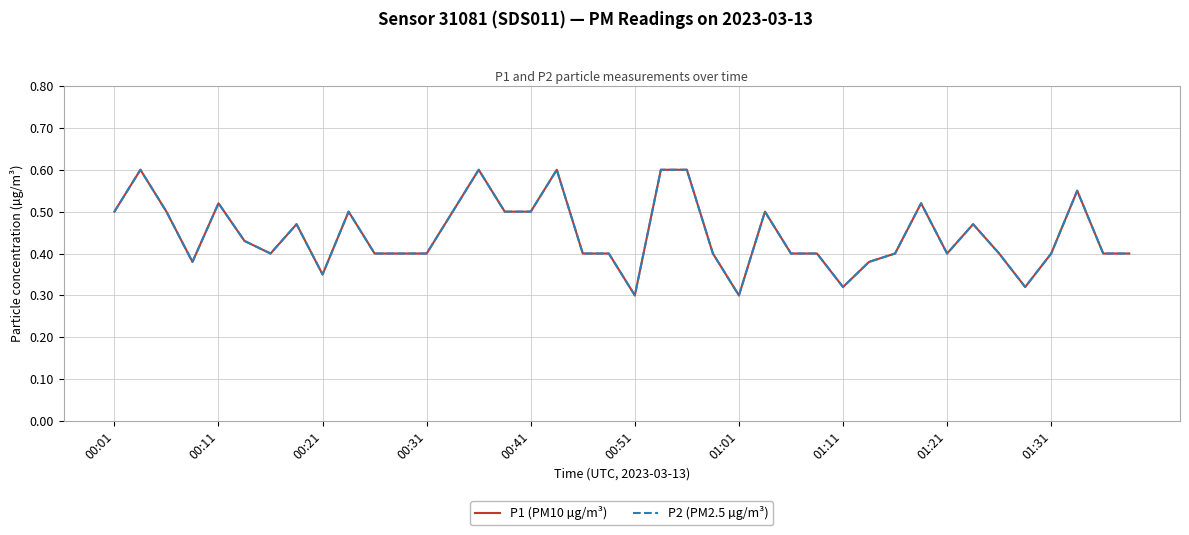

What is the value of the P2 (PM2.5 µg/m³) point at the 7th from the left?

0.4